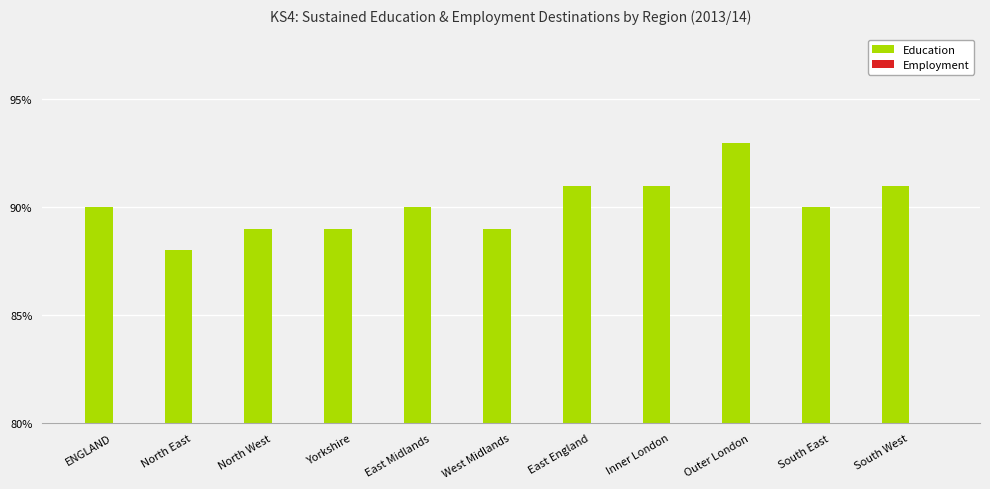

At which category is the sum across all series the highest?

Outer London